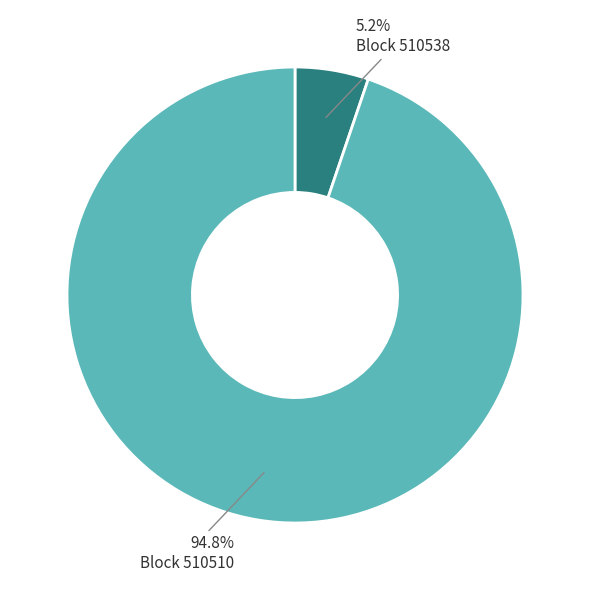

Which slice is the largest?

Block 510510